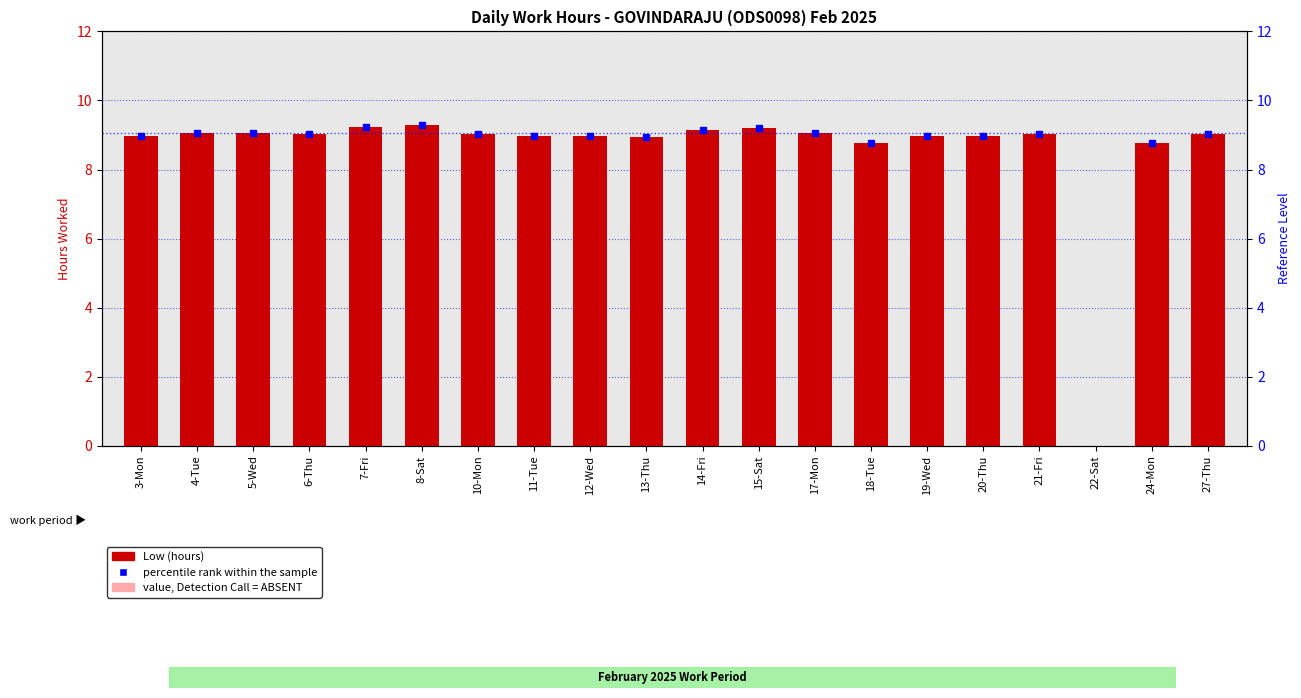

At which label does Low (hours) first exceed 9?

4-Tue